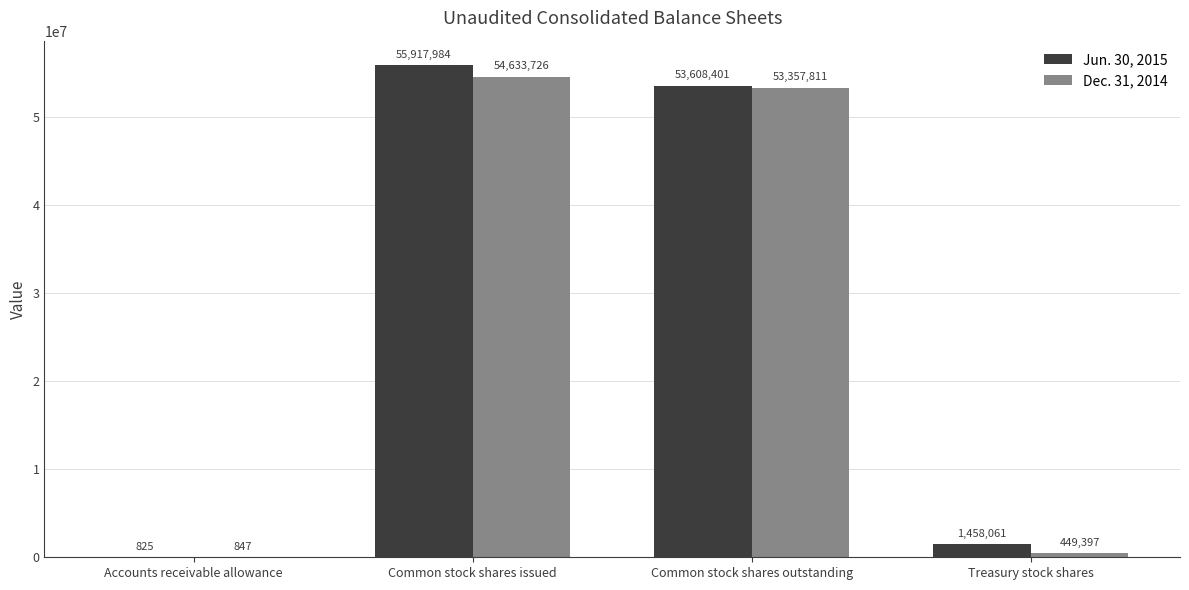

At which category does the chart reach its peak across all series?

Common stock shares issued